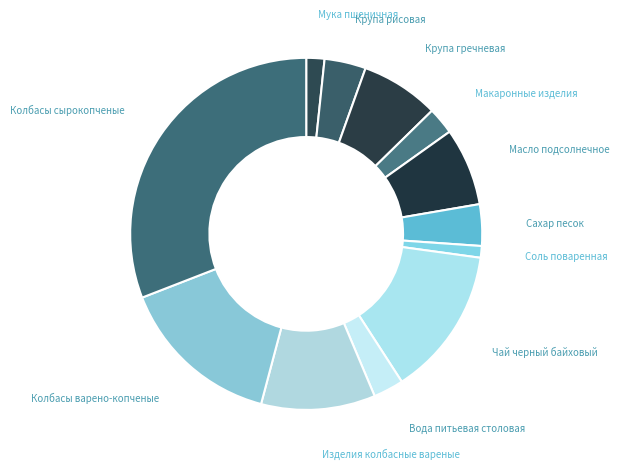

Count the number of slices in the pie.

12